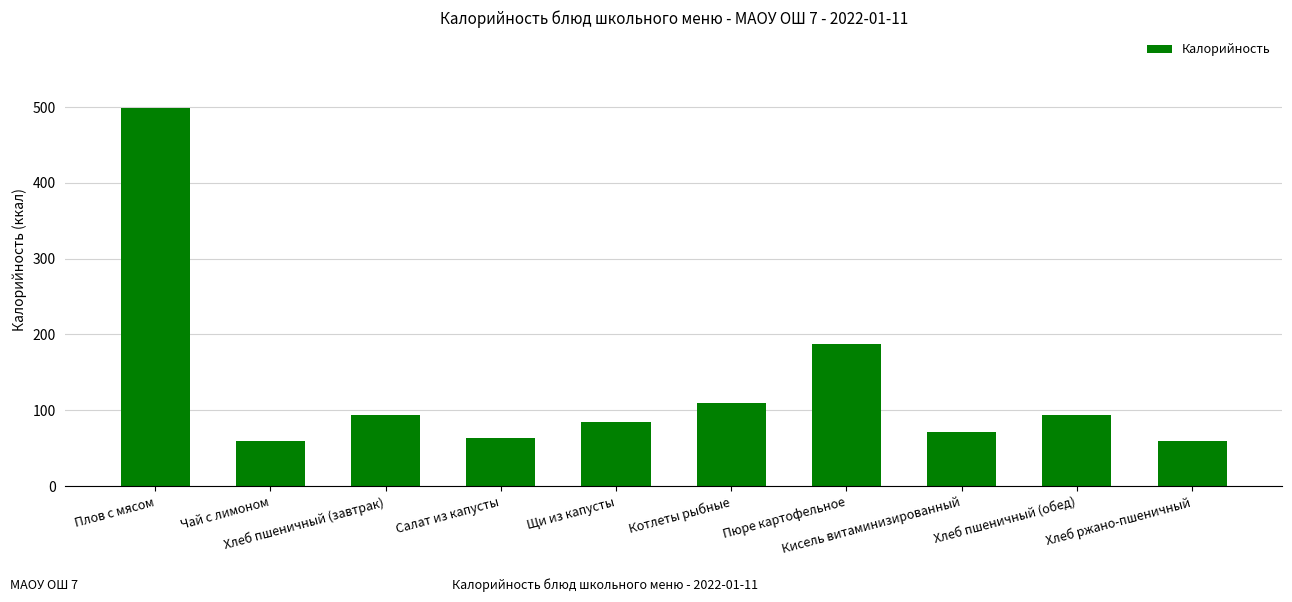

What position from the left is Плов с мясом?

1